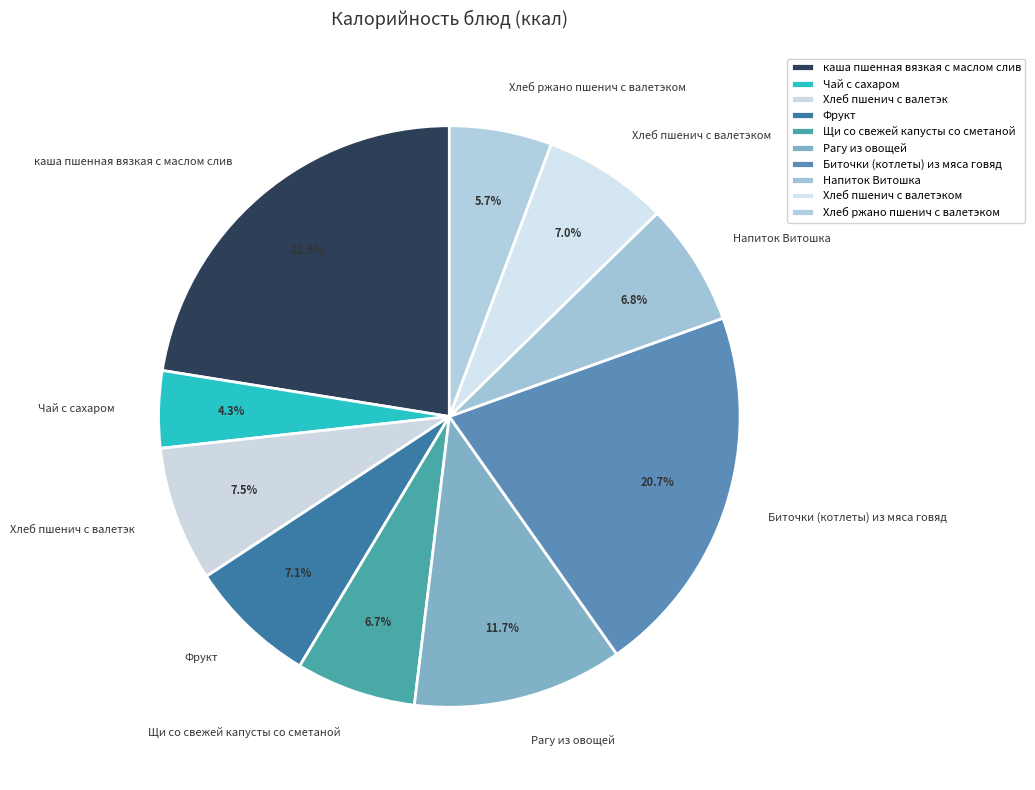

How much of the chart is everything except Хлеб пшенич с валетэк?

92.5%